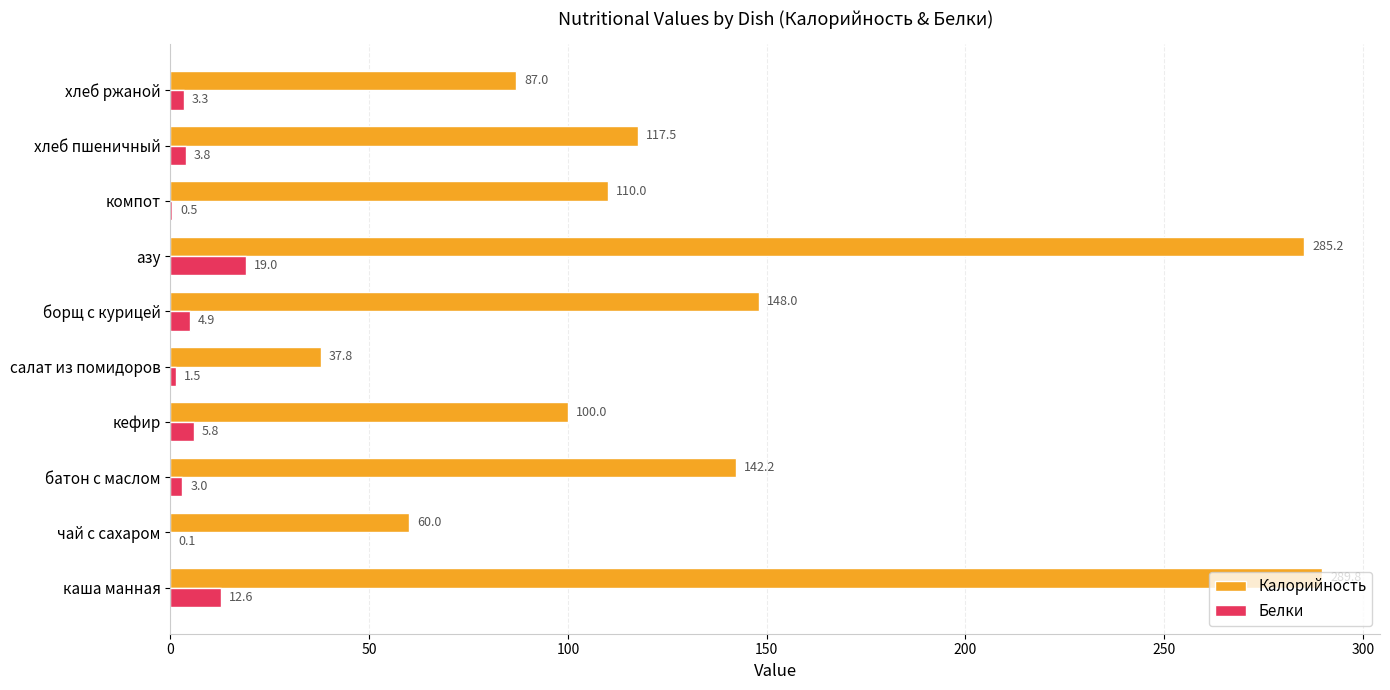

Read the Калорийность value at азу.

285.2